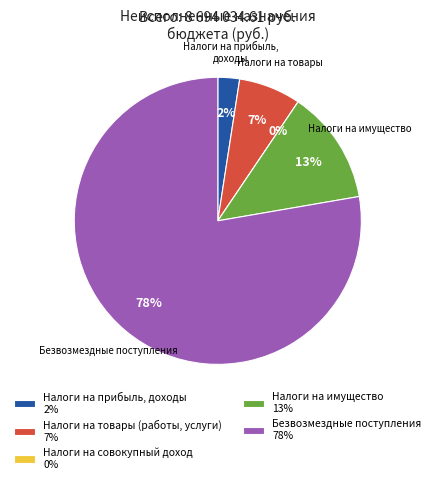

Does Налоги на прибыль, доходы account for over 50% of the chart?

No